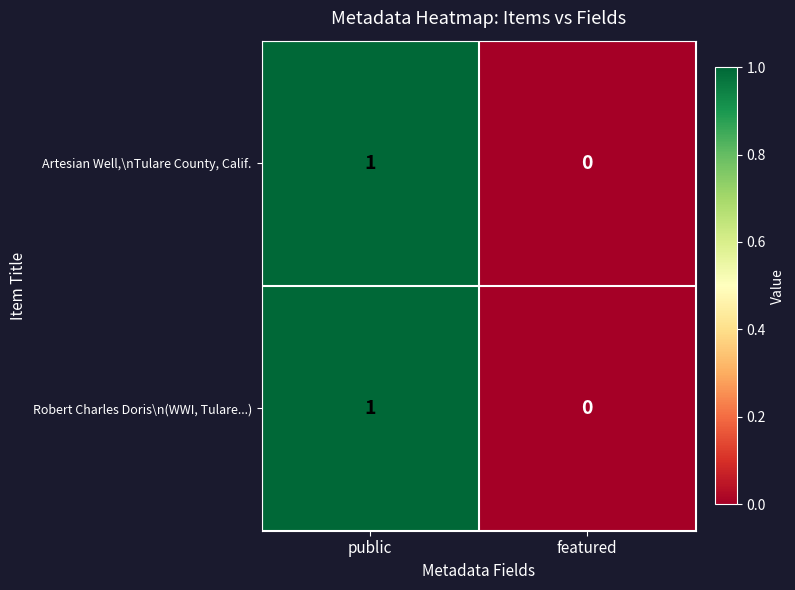

At which category does the chart reach its peak across all series?

public